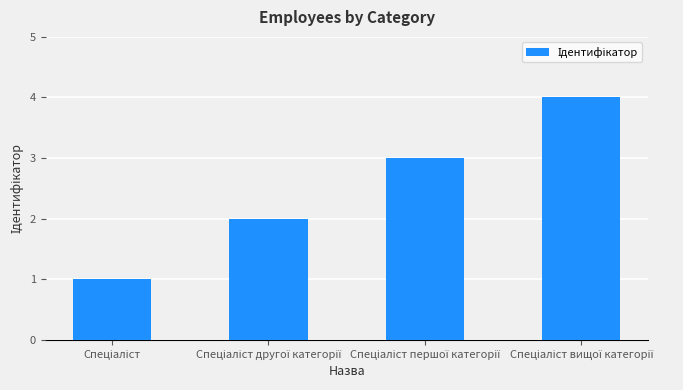

Reading right to left, what are all the values shown in this chart?

4	3	2	1